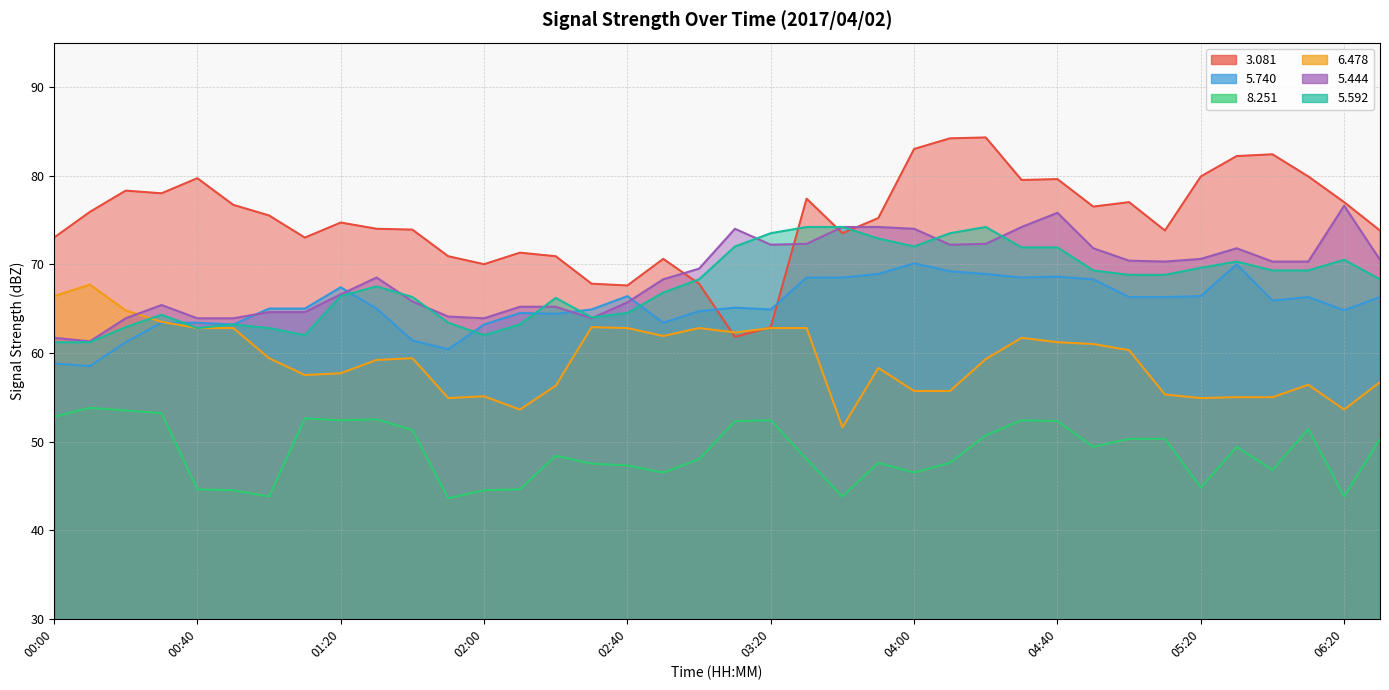

Between which two adjacent categories do   6.478 and   5.592 first intersect?

00:20 and 00:30